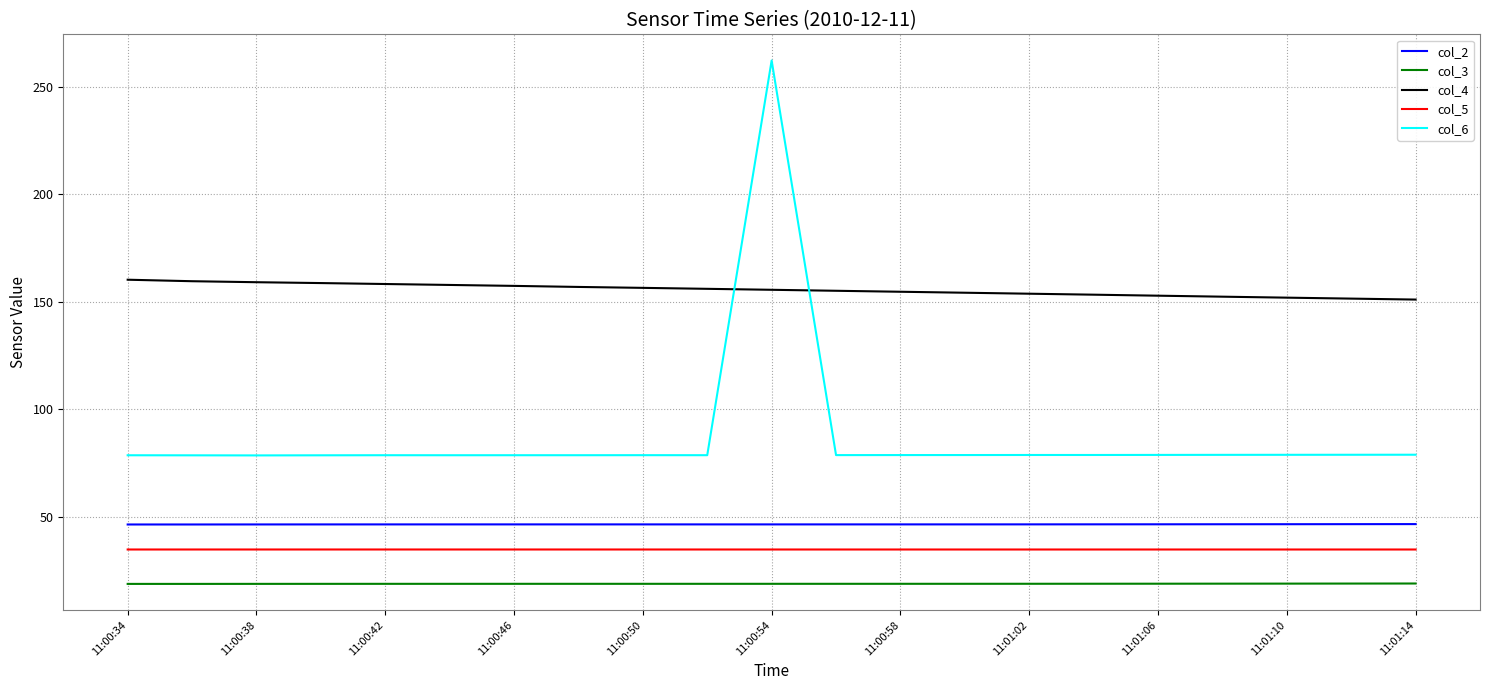

True or false: col_4 and col_5 cross at least once.

False